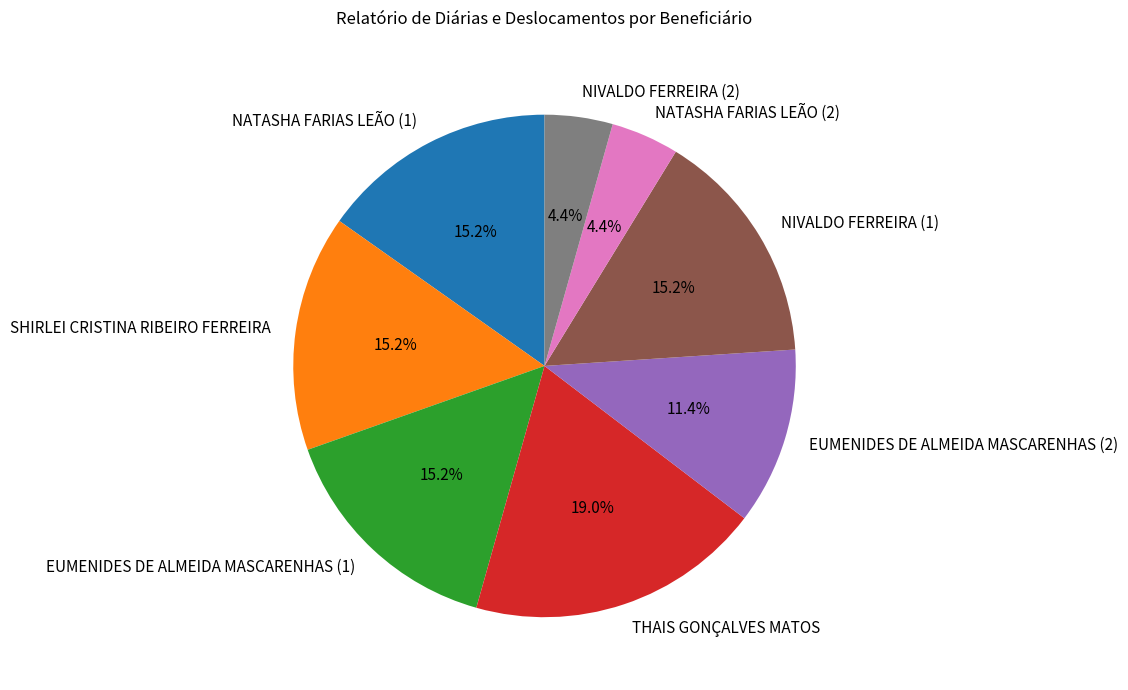

Approximately how many times larger is the value at THAIS GONÇALVES MATOS compared to NIVALDO FERREIRA (2)?

4.3